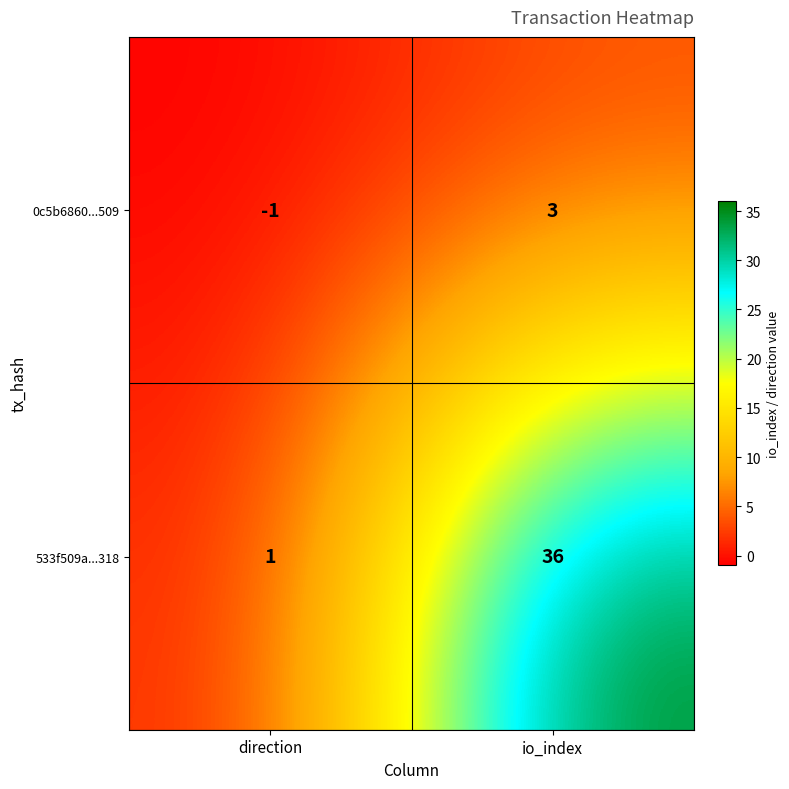

Which series changed the most between direction and io_index?

533f509a...318